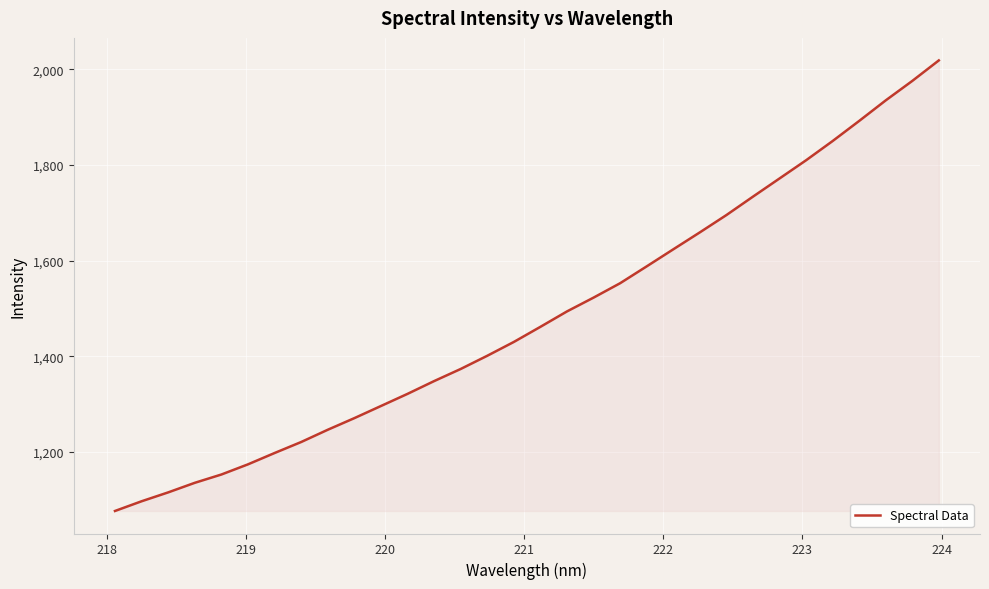

True or false: there are more than 2 points higher than both neighbors.

False